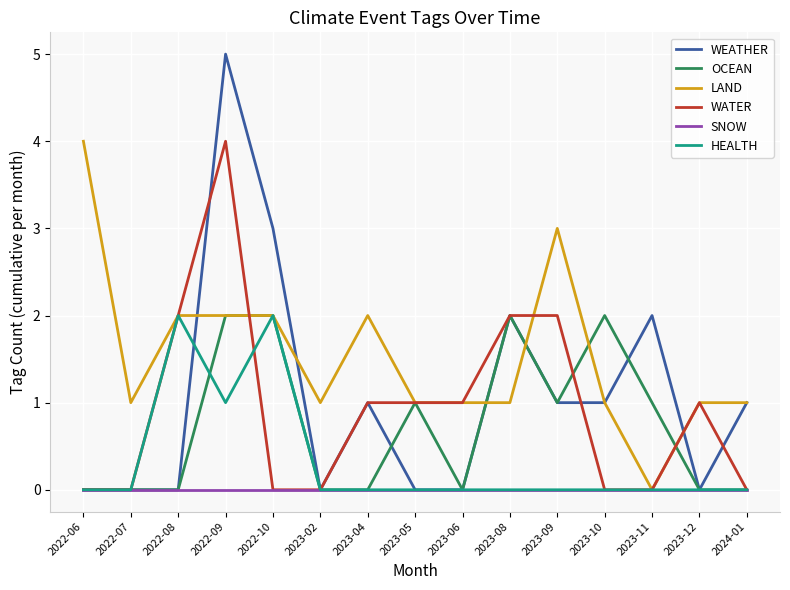

Which series has the largest total across all categories?

LAND